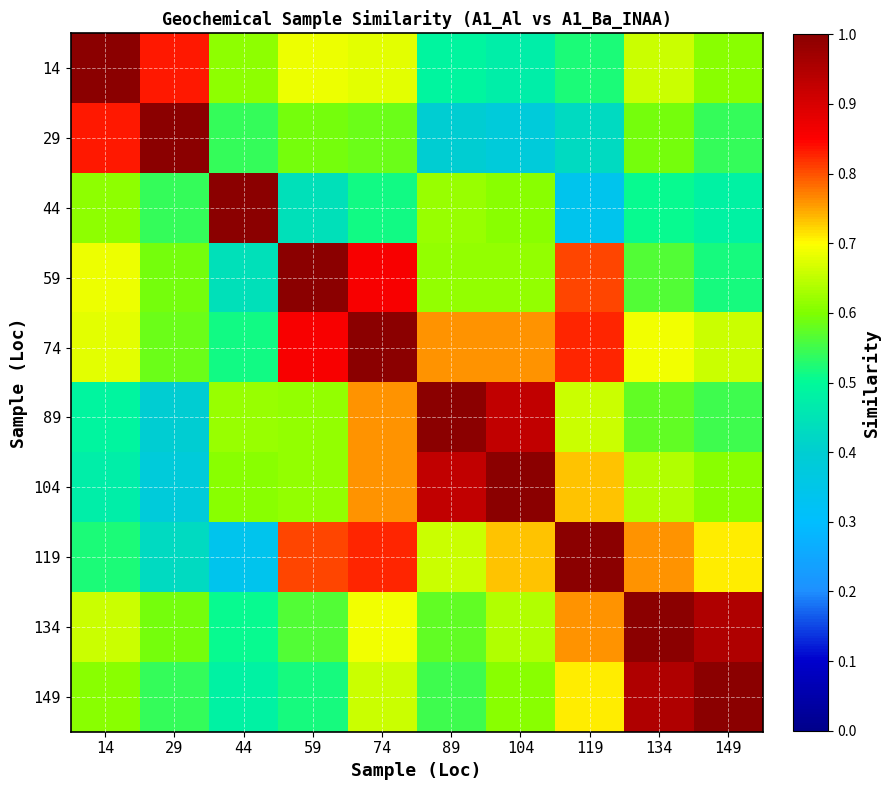

What is the total value across all series at 149?

6.6